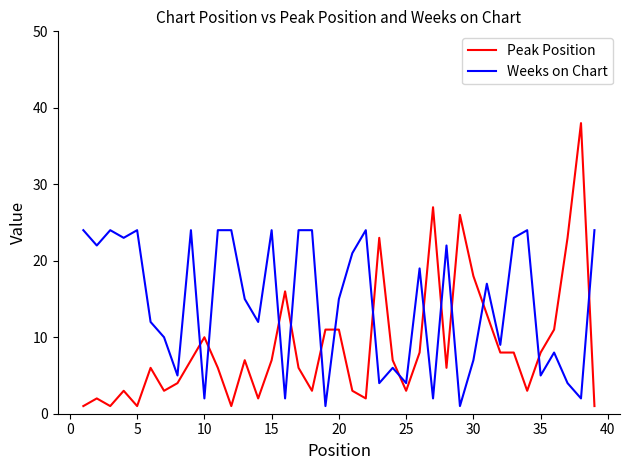

Which series has the largest range (max minus min)?

Peak Position